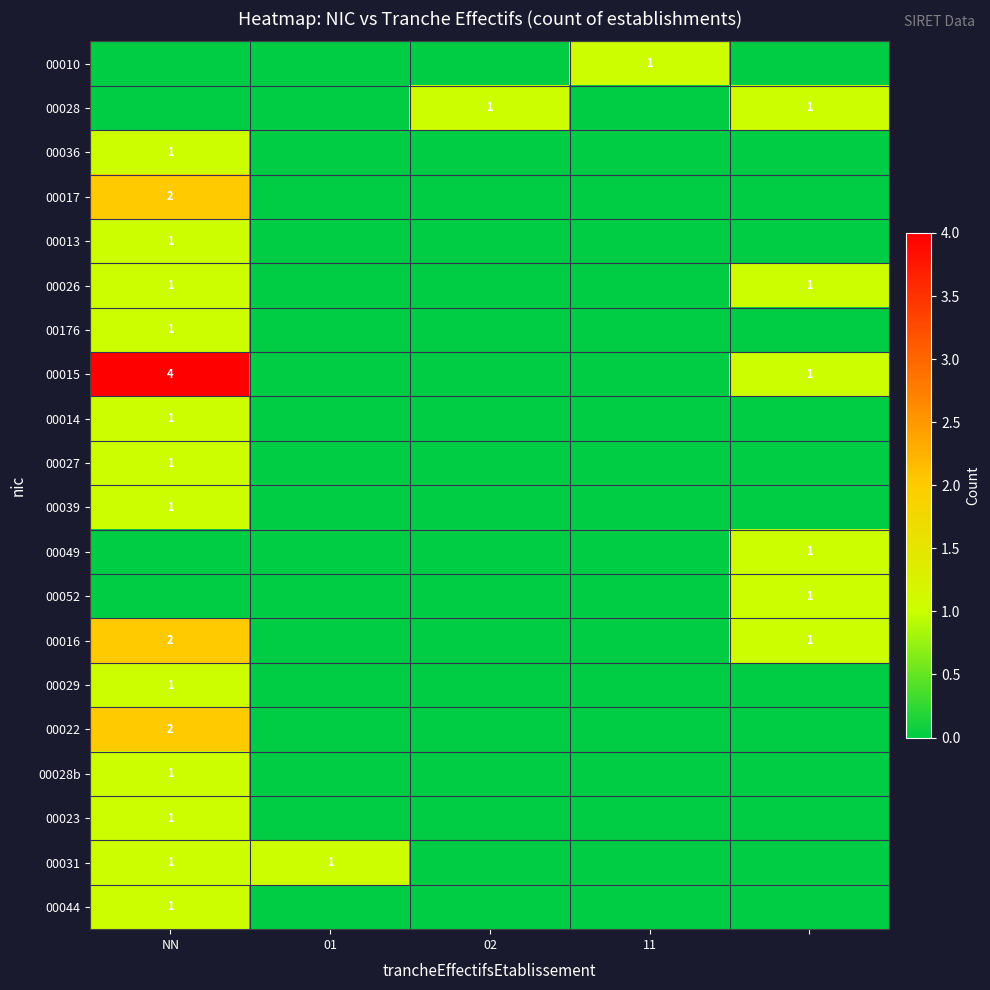

The value of 00017 at NN is 4. True or false?

False